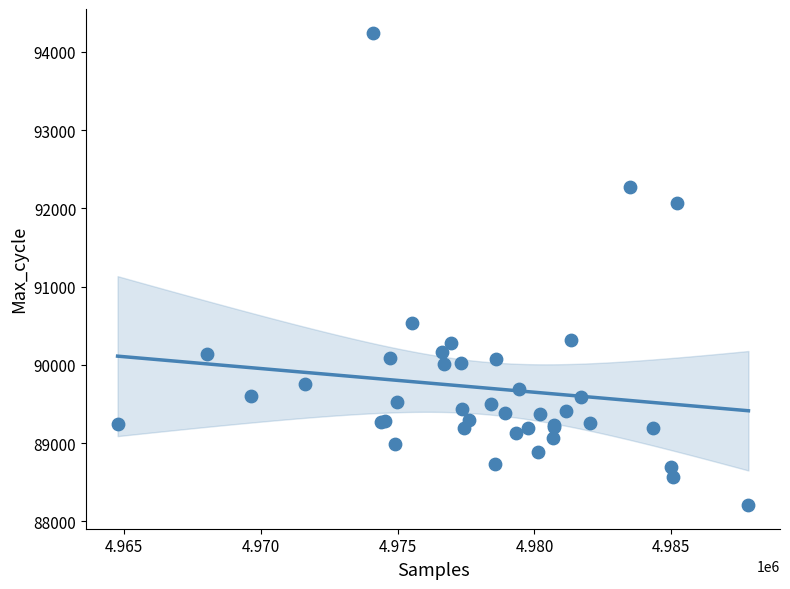

What Y value in the scatter plot is closest to 91227?

90541